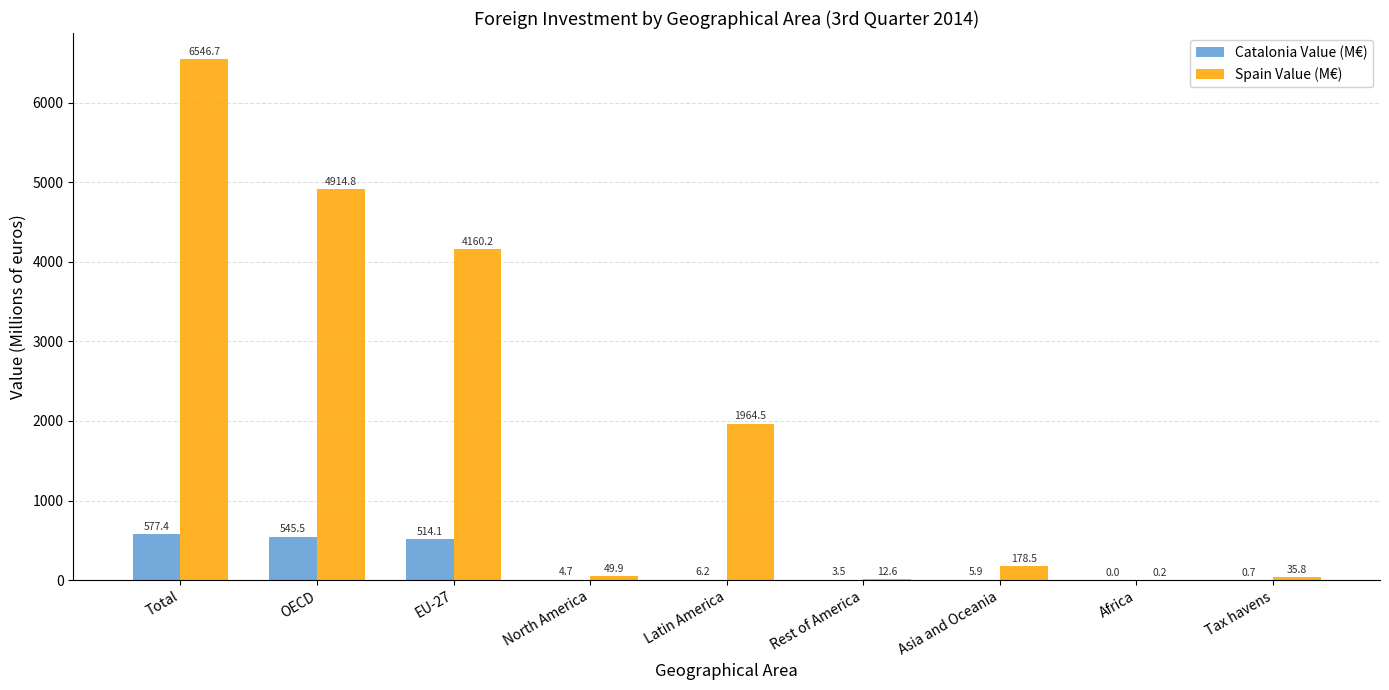

Does the chart contain stacked bars?

No